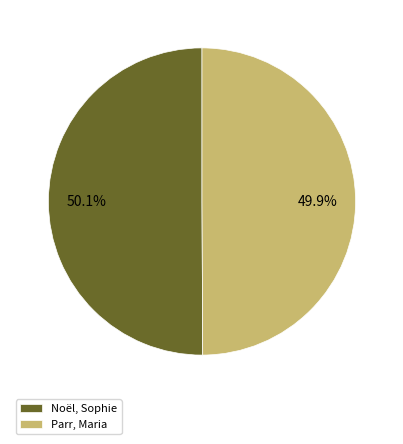

How many slices are in this pie chart?

2